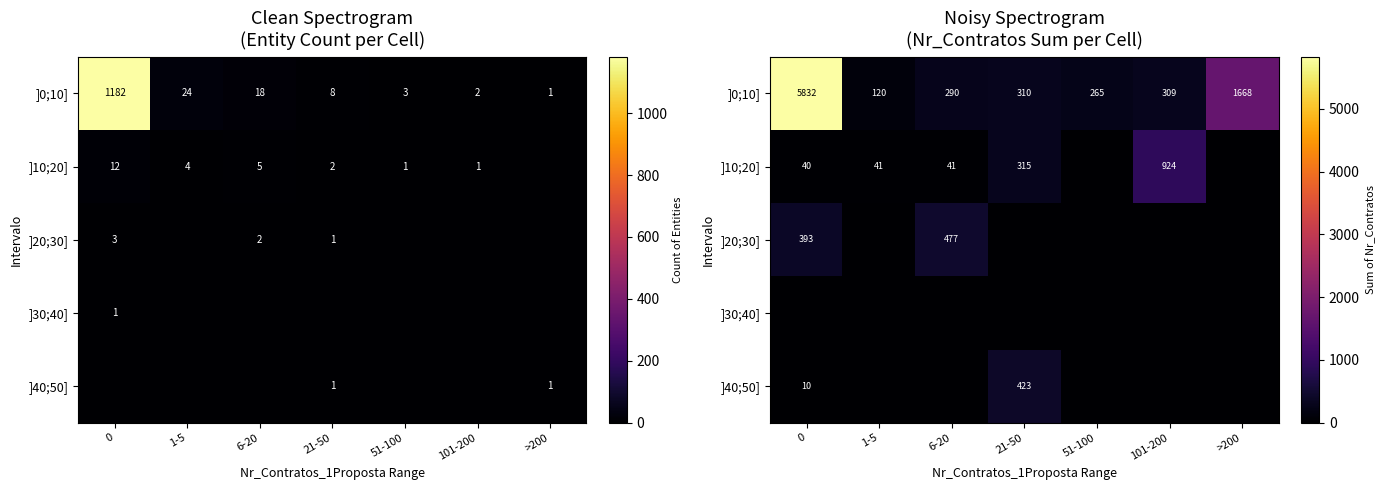

Is it true that ]30;40] equals 0 at 0?

True